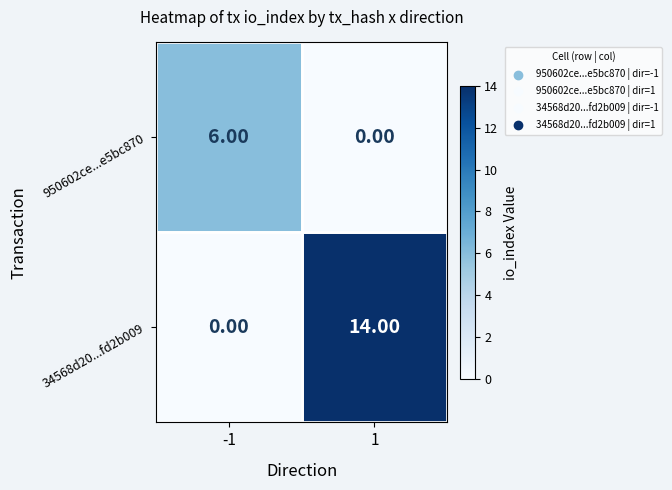

Which series has the widest spread of values?

34568d20...fd2b009